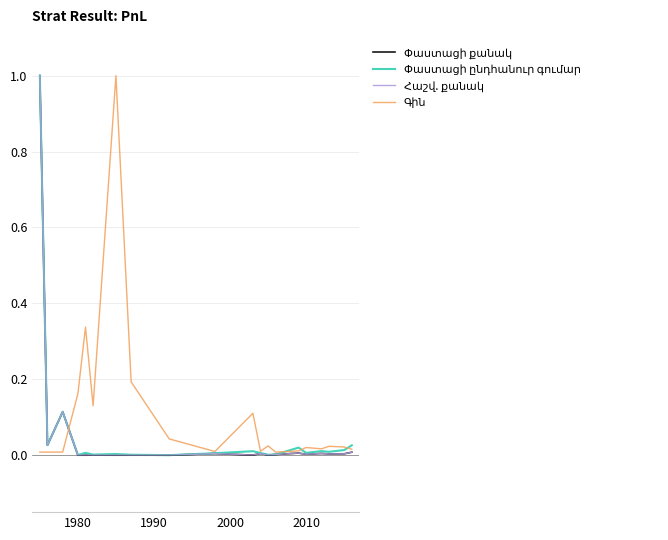

At how many categories does at least one series exceed 0?

20